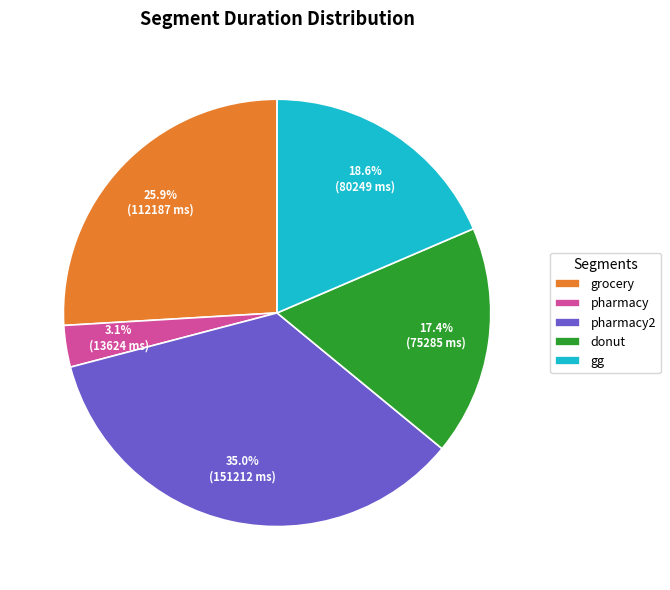

To the nearest percent, what is the difference between the pharmacy2 and grocery slice percentages?

9%